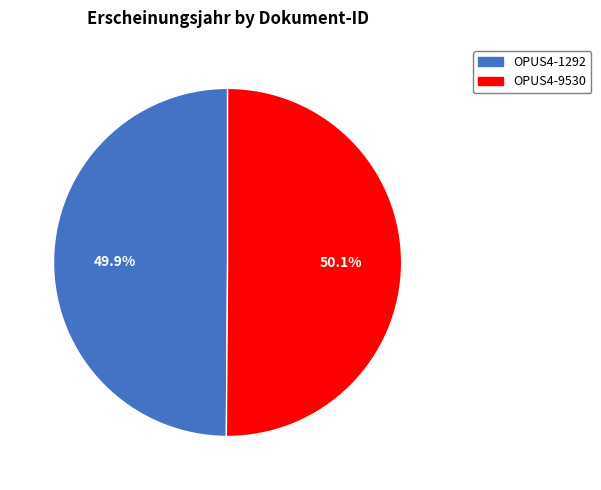

Approximately how many times larger is the value at OPUS4-9530 compared to OPUS4-1292?

1.0